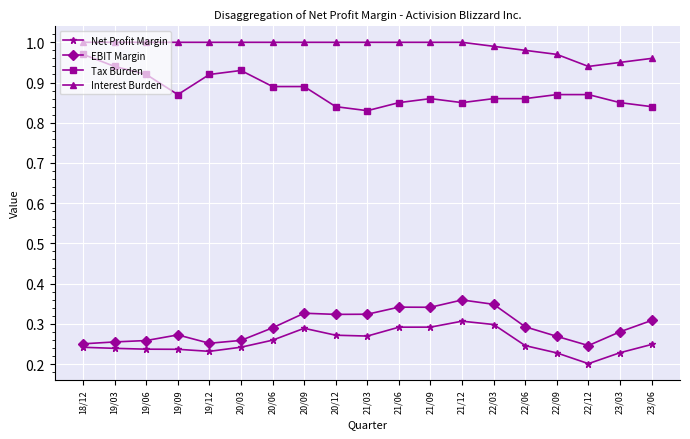

True or false: EBIT Margin has more than 0 points higher than both neighbors.

True